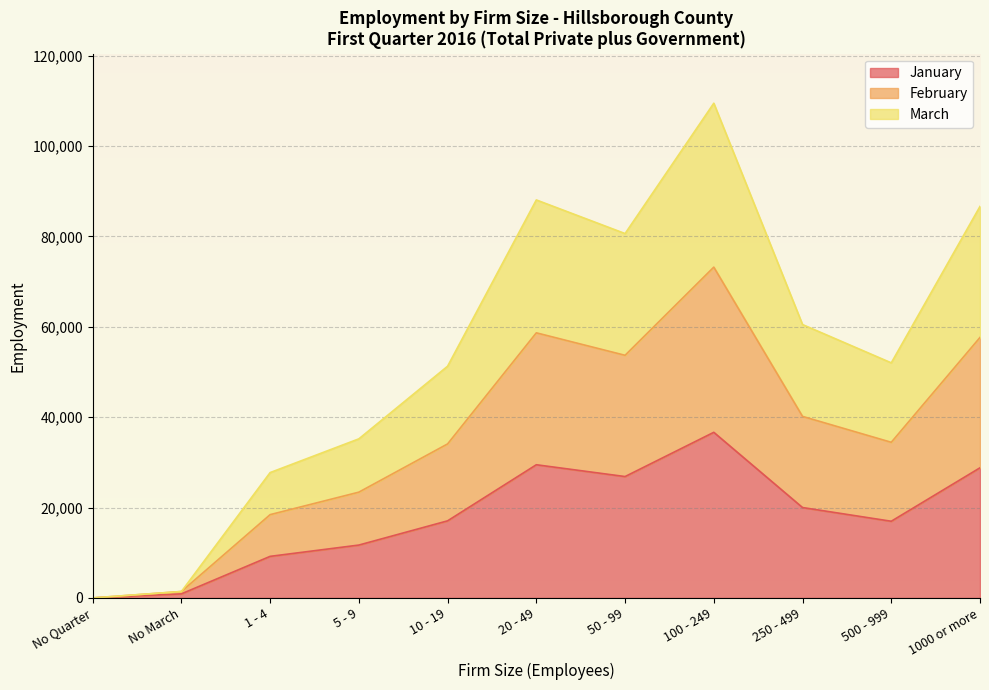

At which category is the sum across all series the highest?

100 - 249